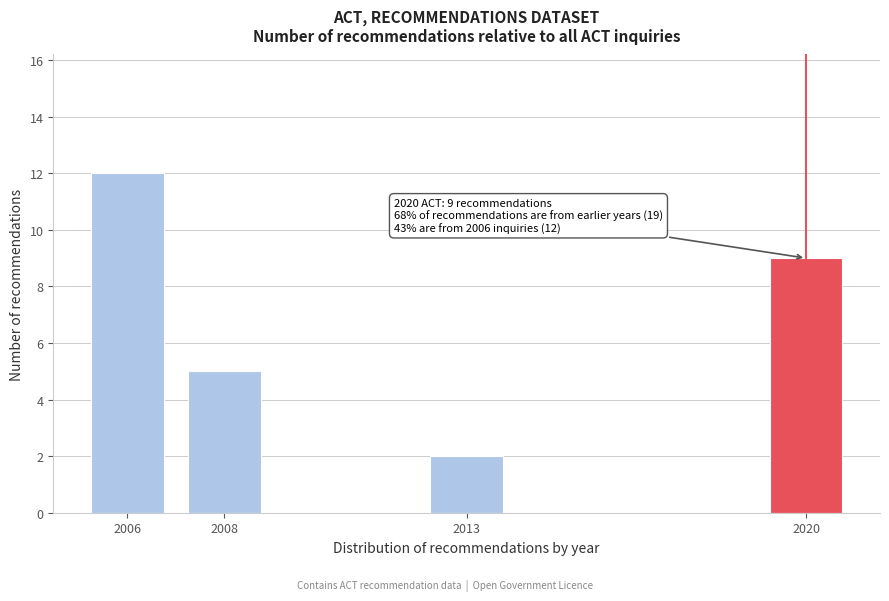

Reading left to right, transcribe all the data shown in this chart.

12	5	2	9